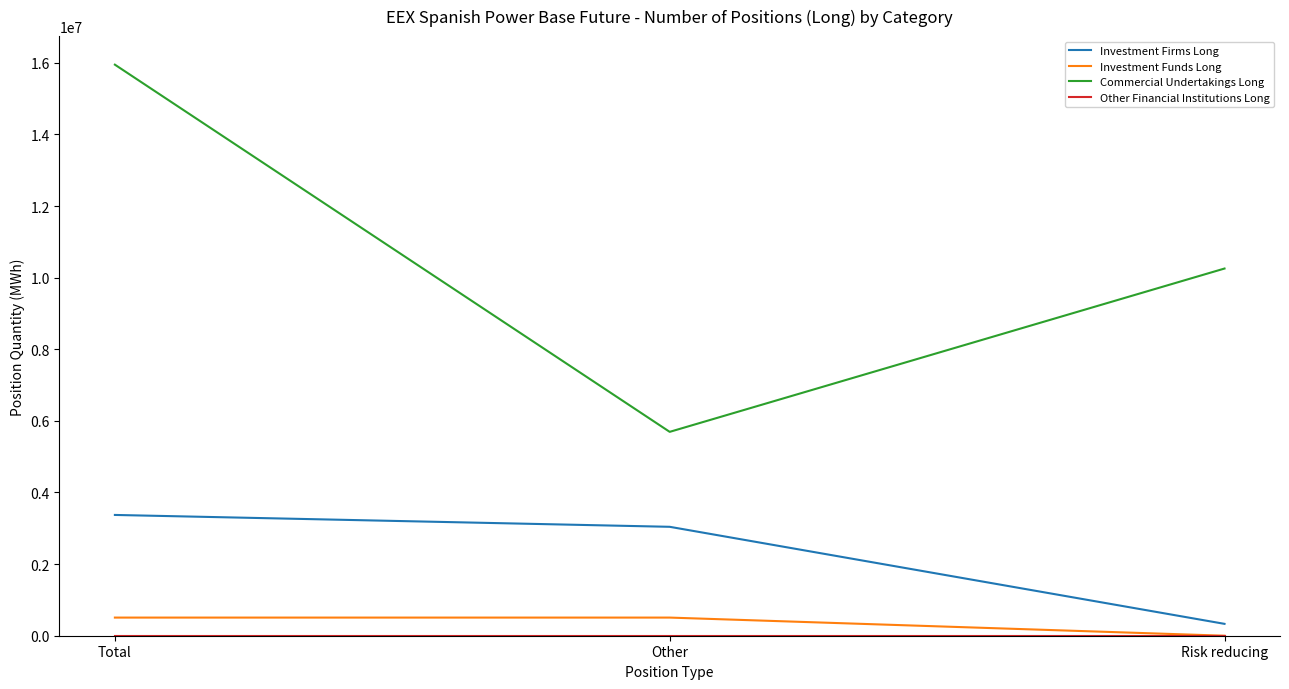

How many lines are shown in the chart?

4